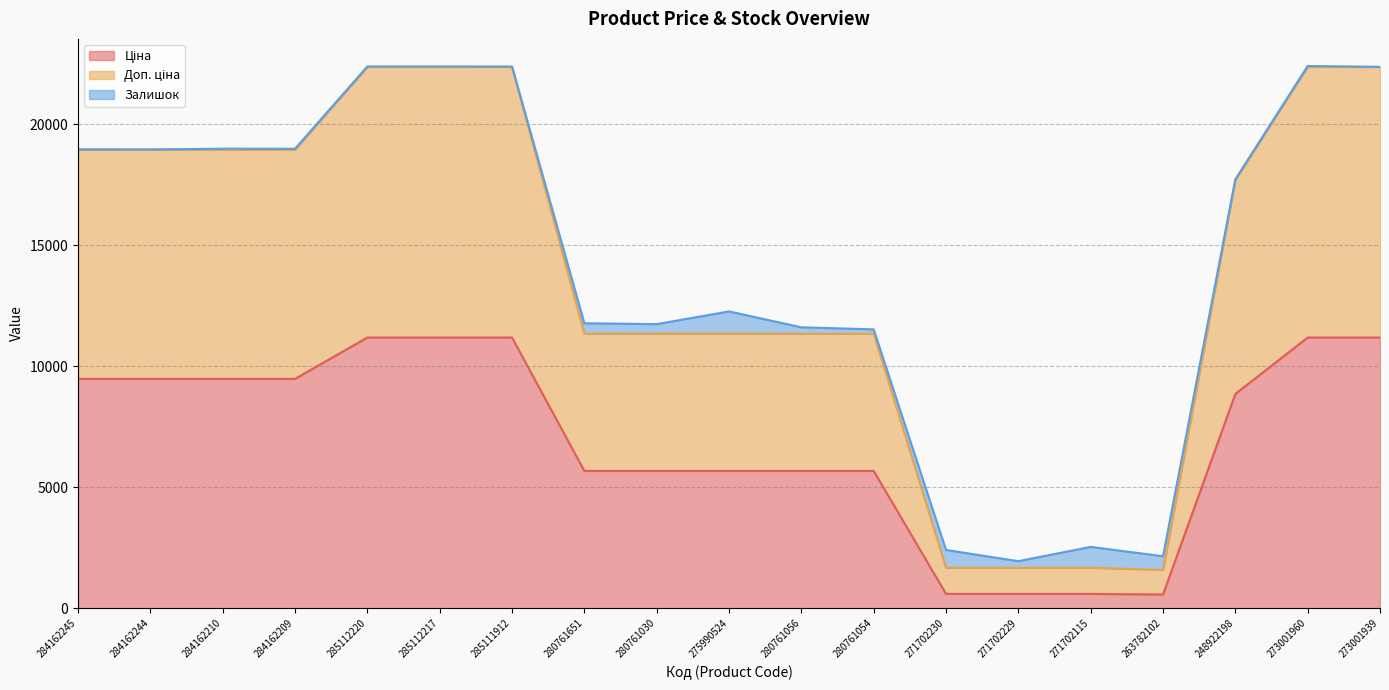

Which label corresponds to the largest value in the chart?

285112220